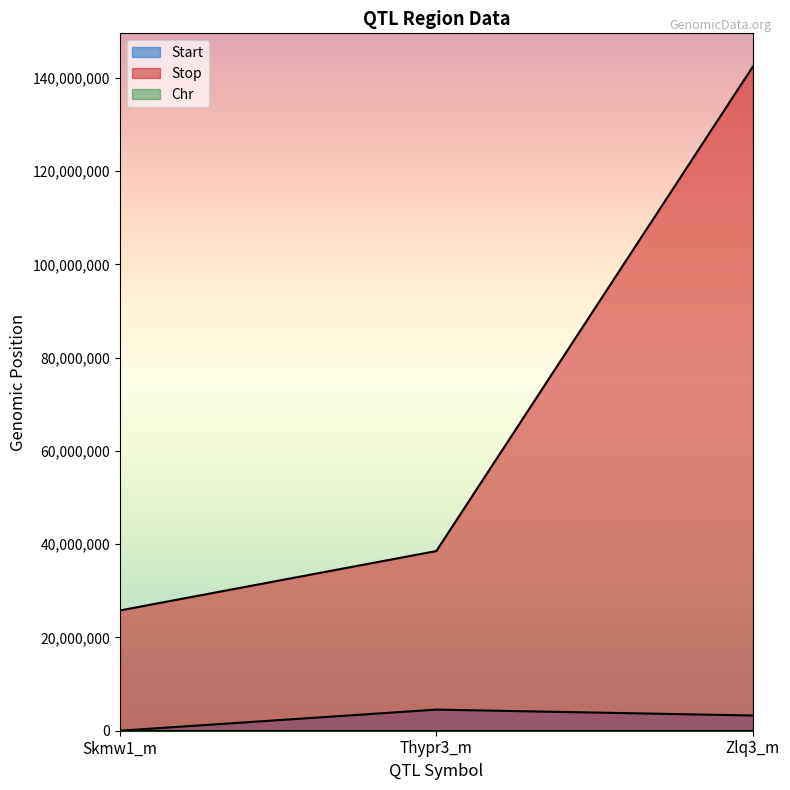

What value does the Stop series have at Thypr3_m, to the nearest 50?

38525500